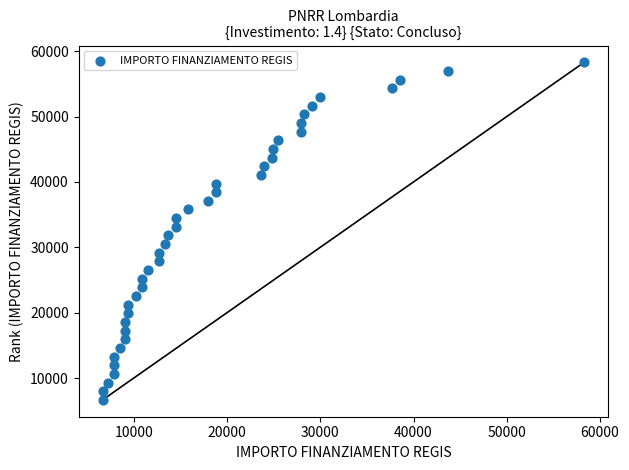

What is the range of X values (max minus min)?

51595.0